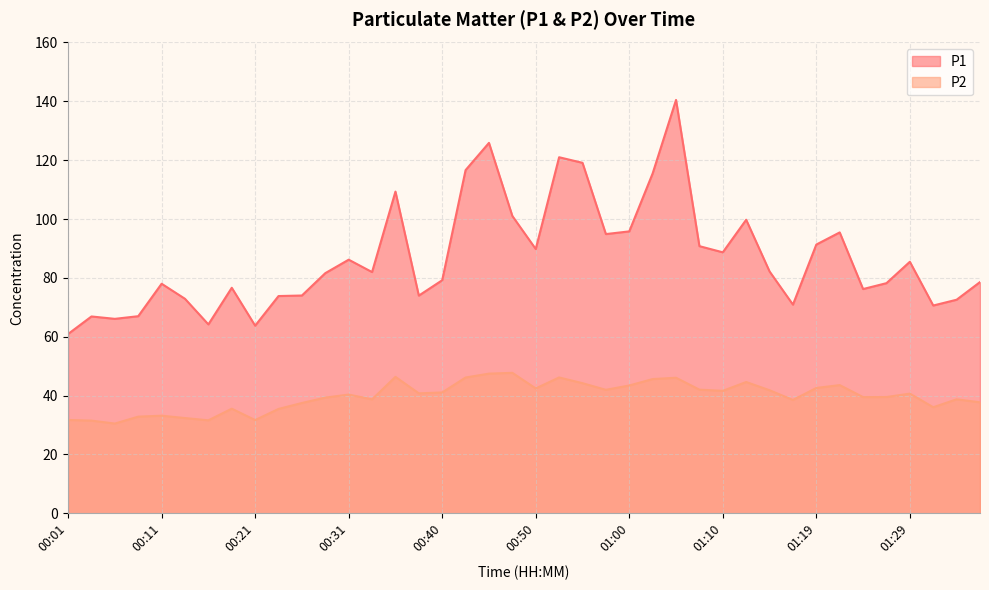

Reading right to left, what are all the values shown in this chart?

P1: 01:36=78.6	01:34=72.6	01:32=70.6	01:29=85.5	01:27=78.2	01:24=76.2	01:22=95.5	01:19=91.3	01:17=70.9	01:15=82.2	01:12=99.8	01:10=88.7	01:07=90.8	01:05=140.5	01:02=115.5	01:00=95.8	00:58=94.9	00:55=119.1	00:53=121.0	00:50=89.8	00:48=101.0	00:45=125.9	00:43=116.6	00:40=79.2	00:38=74.0	00:35=109.3	00:33=82.0	00:31=86.2	00:28=81.6	00:26=74.0	00:23=73.8	00:21=63.8	00:18=76.6	00:16=64.2	00:13=72.9	00:11=78.0	00:08=67.0	00:06=66.1	00:03=66.9	00:01=60.9
P2: 01:36=37.7	01:34=38.7	01:32=36.0	01:29=40.6	01:27=39.5	01:24=39.5	01:22=43.5	01:19=42.6	01:17=38.5	01:15=41.8	01:12=44.6	01:10=41.6	01:07=42.0	01:05=46.0	01:02=45.6	01:00=43.4	00:58=42.0	00:55=44.2	00:53=46.1	00:50=42.4	00:48=47.7	00:45=47.5	00:43=46.1	00:40=41.0	00:38=40.8	00:35=46.4	00:33=38.7	00:31=40.3	00:28=39.3	00:26=37.5	00:23=35.5	00:21=31.7	00:18=35.5	00:16=31.6	00:13=32.4	00:11=33.1	00:08=32.8	00:06=30.5	00:03=31.5	00:01=31.7